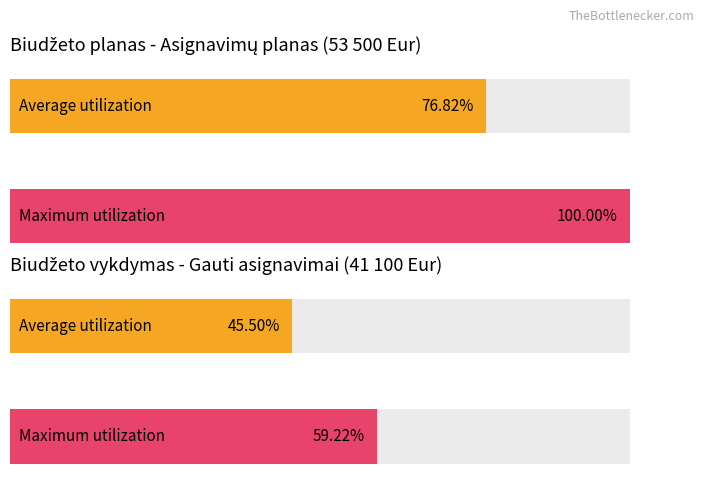

Rank the series by their average value, from highest to lowest.

Maximum utilization, Average utilization